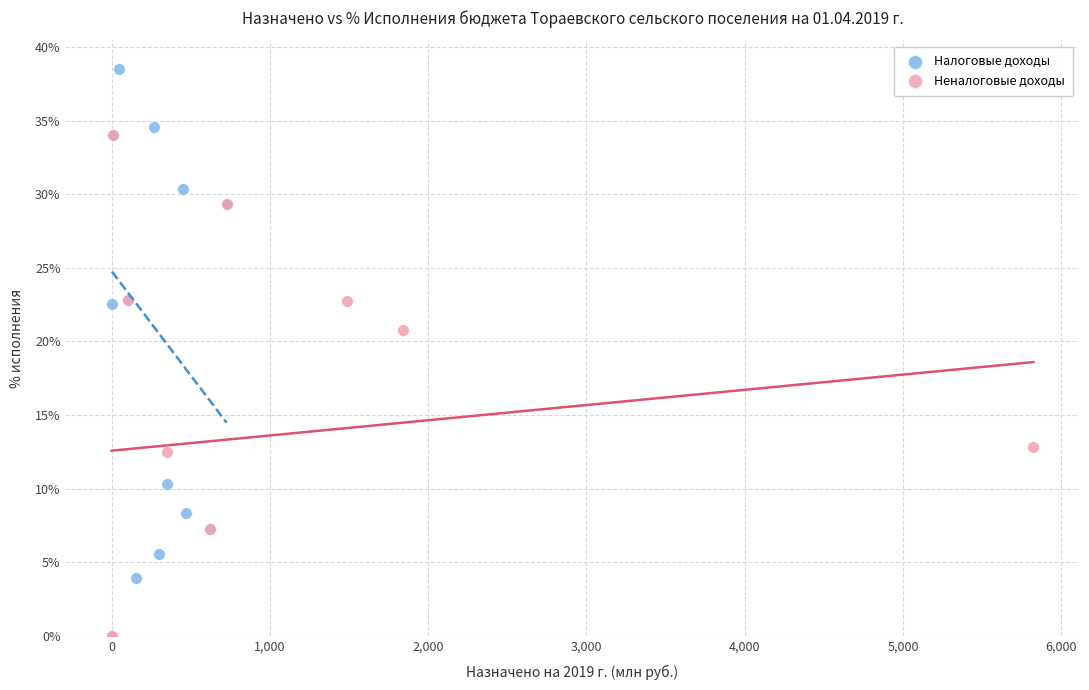

Which series reaches the maximum Y coordinate?

Налоговые доходы